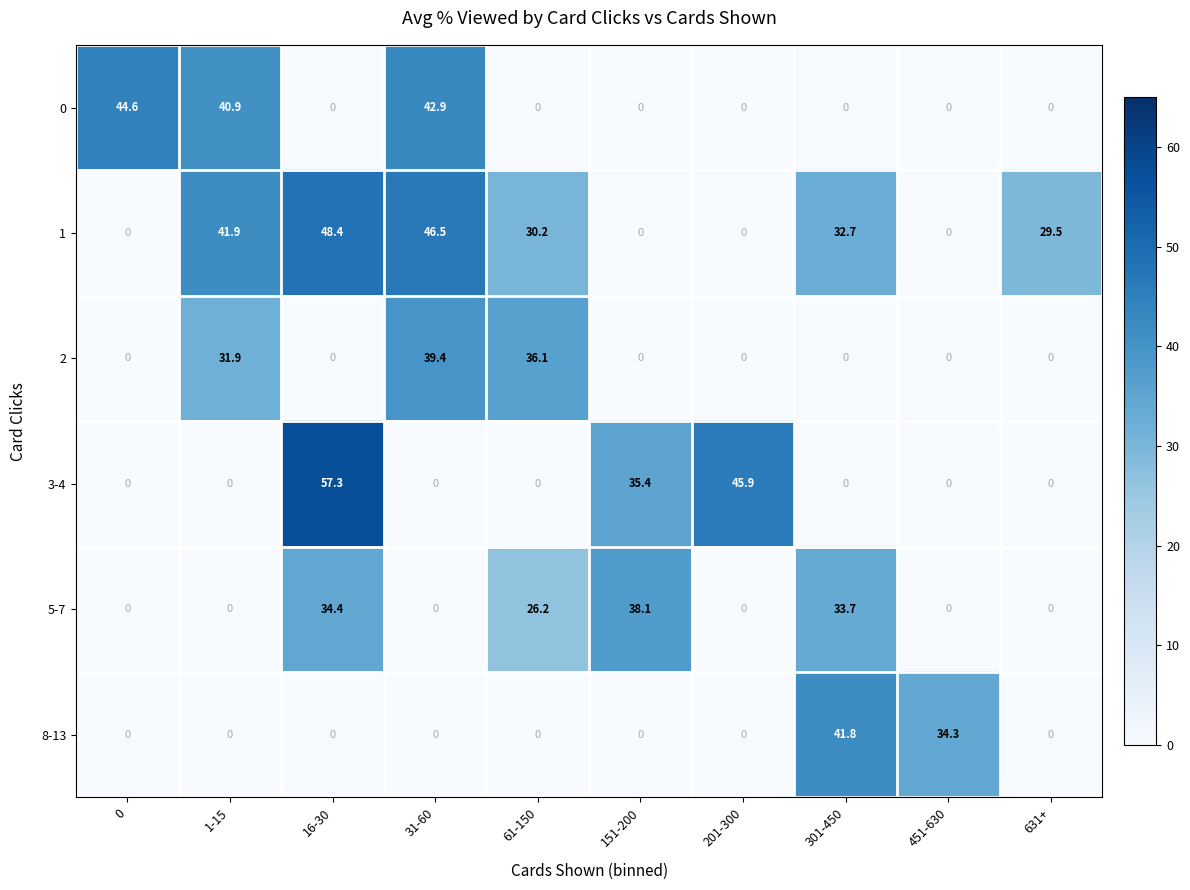

Rank the series by their maximum value, from highest to lowest.

3-4, 1, 0, 8-13, 2, 5-7